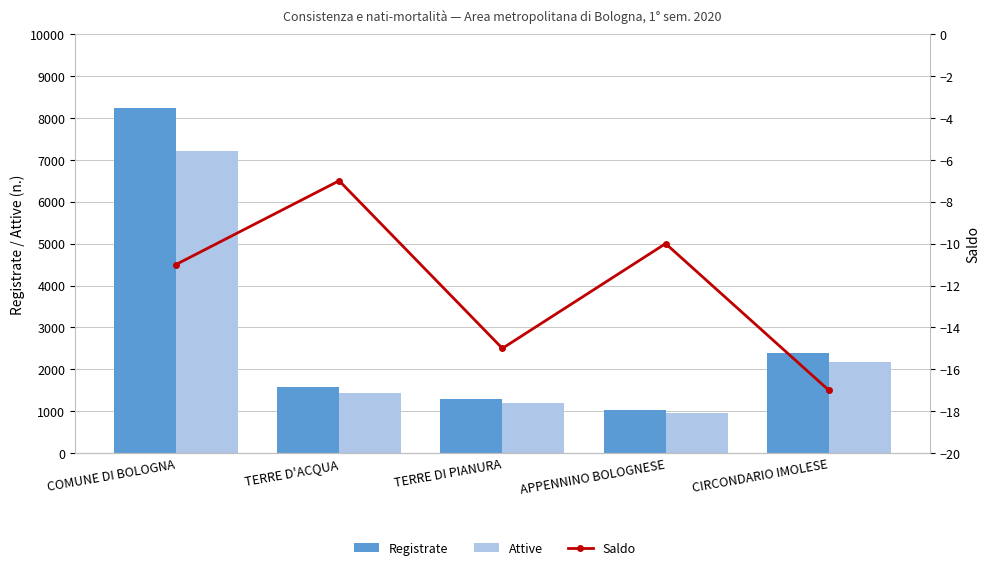

At which label is Registrate closest to 4629?

CIRCONDARIO IMOLESE